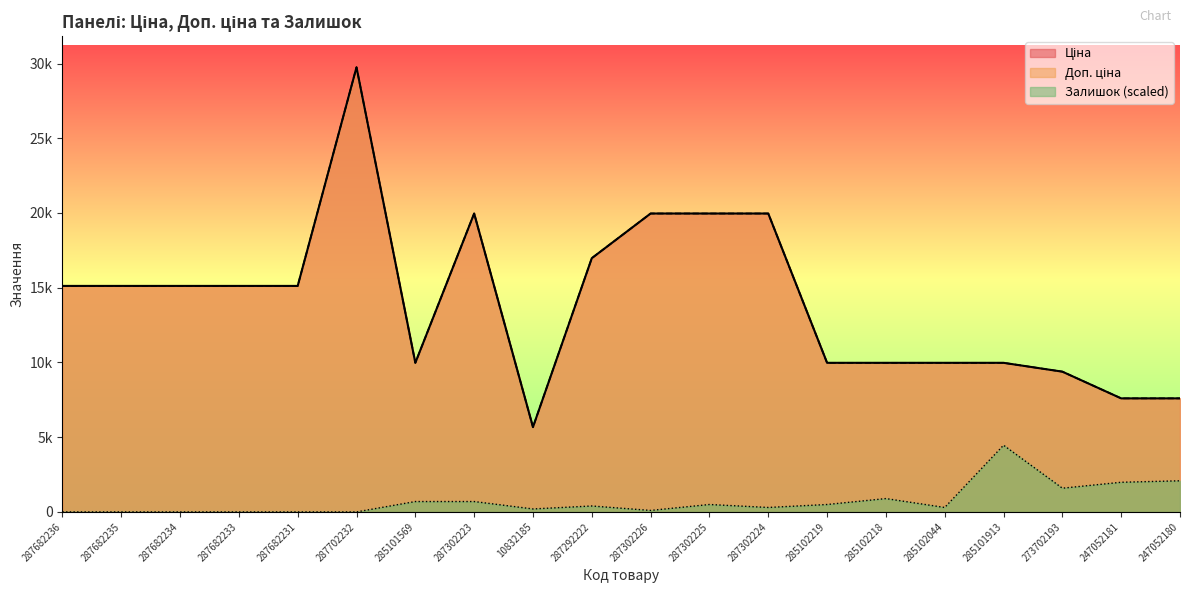

What position from the right is 10832185?

12